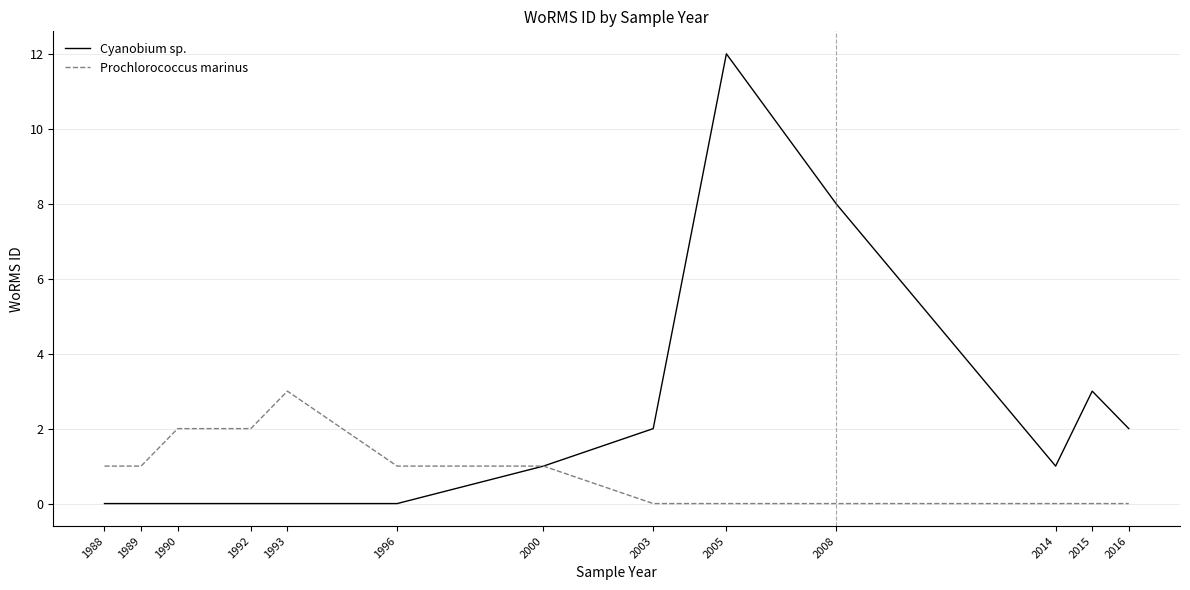

List the series in order of their overall mean, lowest first.

Prochlorococcus marinus, Cyanobium sp.